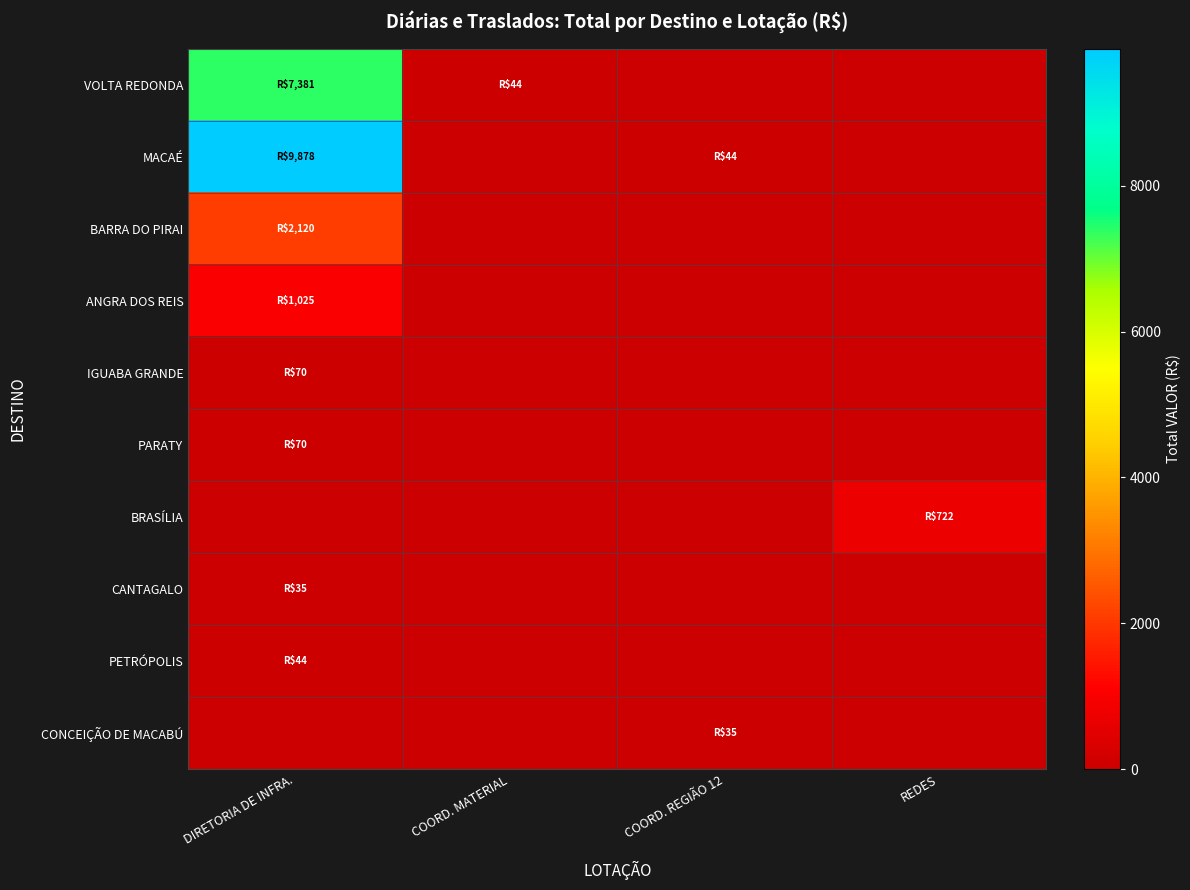

How many data points does each series have?

4